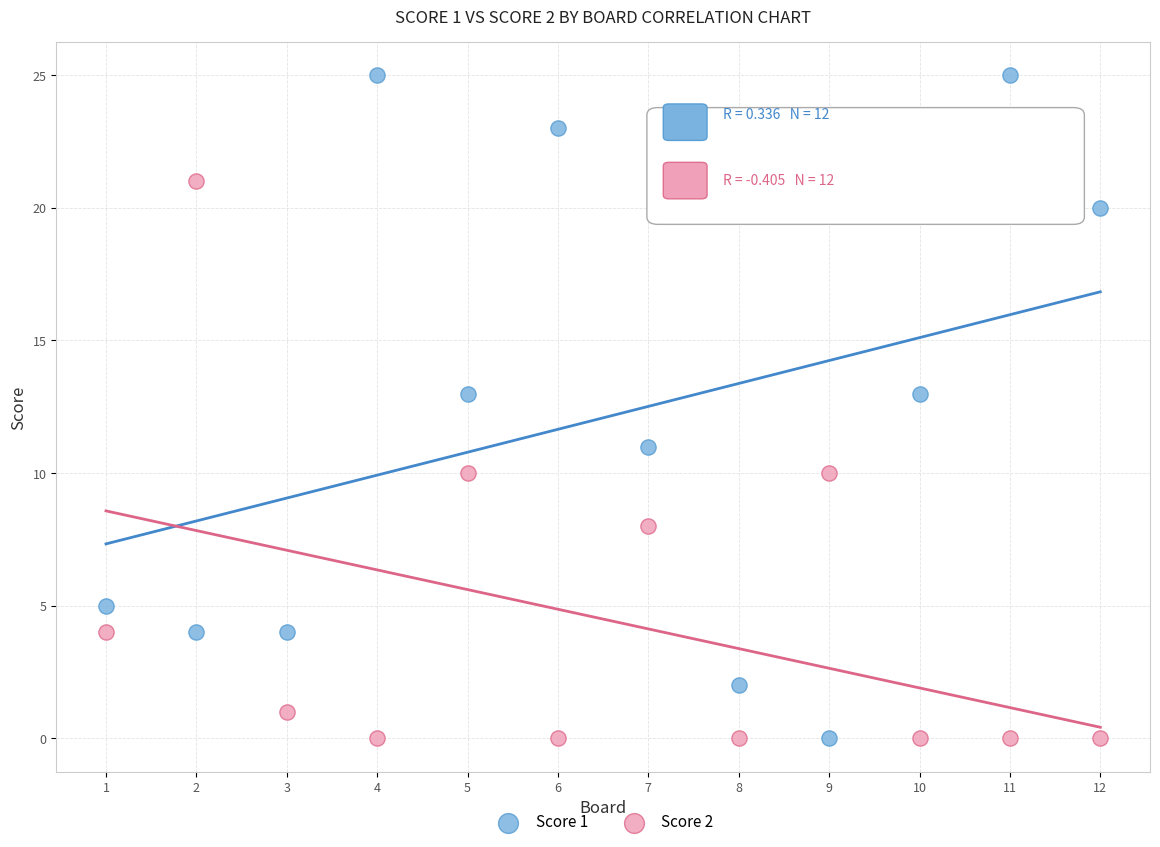

What are all the series names shown in the legend?

Score 1, Score 2